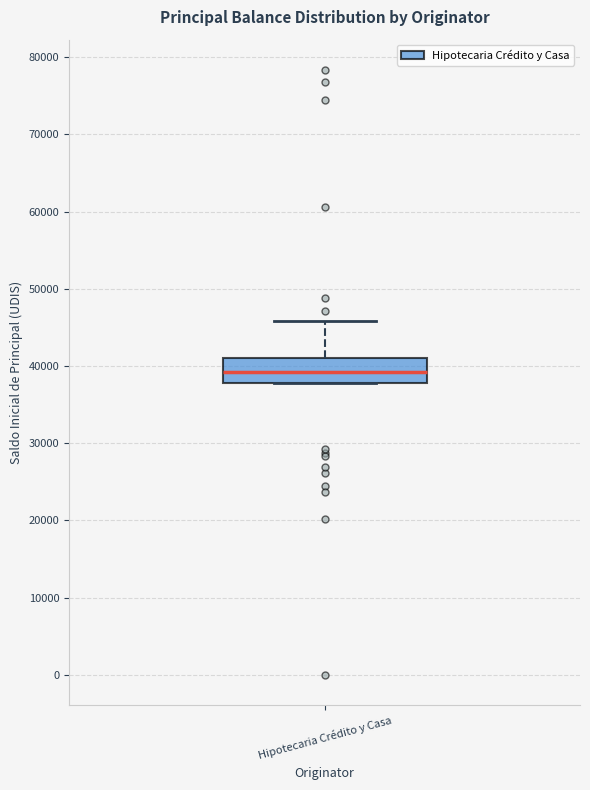

Transcribe this box plot: give where the median line is, the range the box spans, and where the two whiskers end, as read against the y-axis. The values are not printed on the chart, so give them approximately, as read against the axis.

median 39000, box 38000 to 41000, whiskers 38000 to 46000